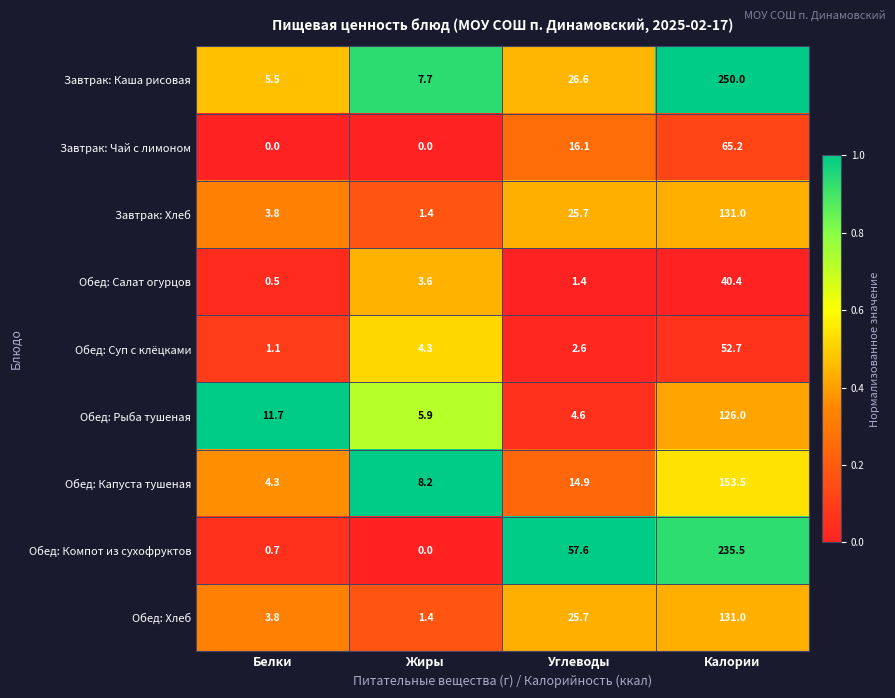

List the labels in order of Обед: Компот из сухофруктов value, smallest first.

Жиры, Белки, Углеводы, Калории